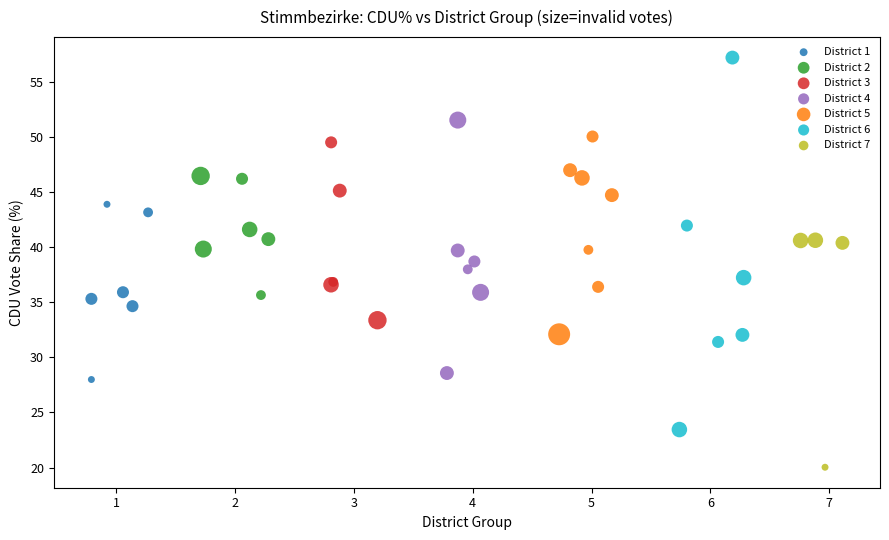

What are all the series names shown in the legend?

District 1, District 2, District 3, District 4, District 5, District 6, District 7